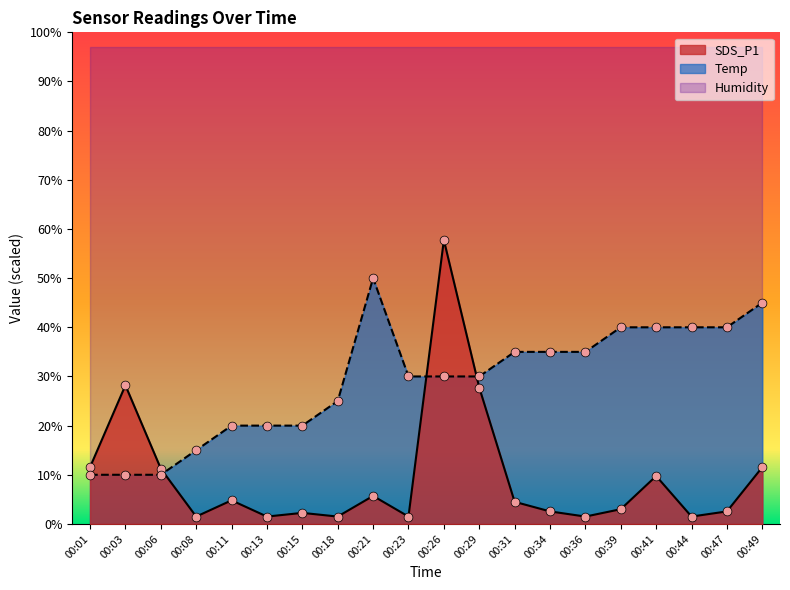

Which series reaches the minimum Y coordinate?

SDS_P1